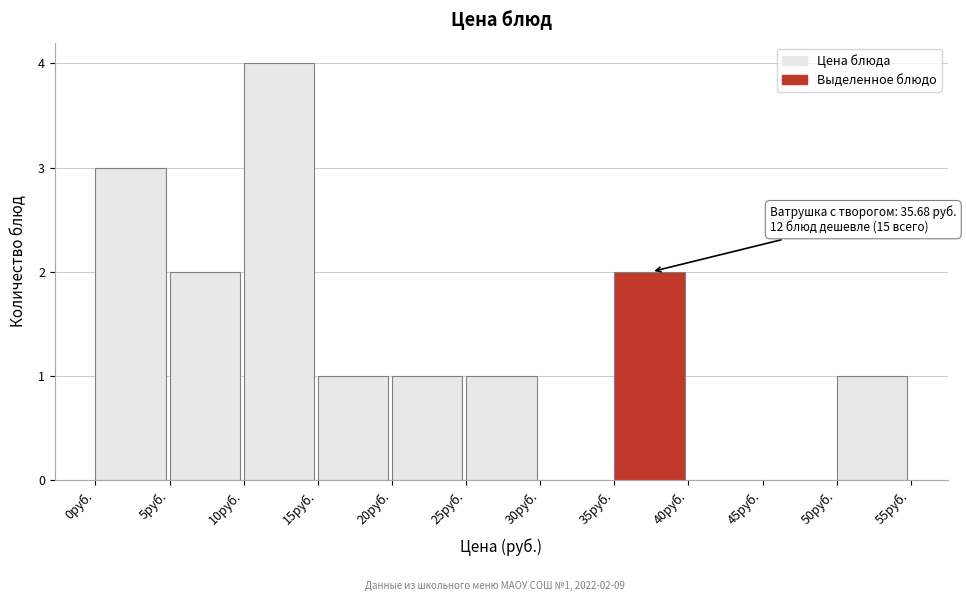

Which range on the x-axis has the tallest bar?

10 to 15